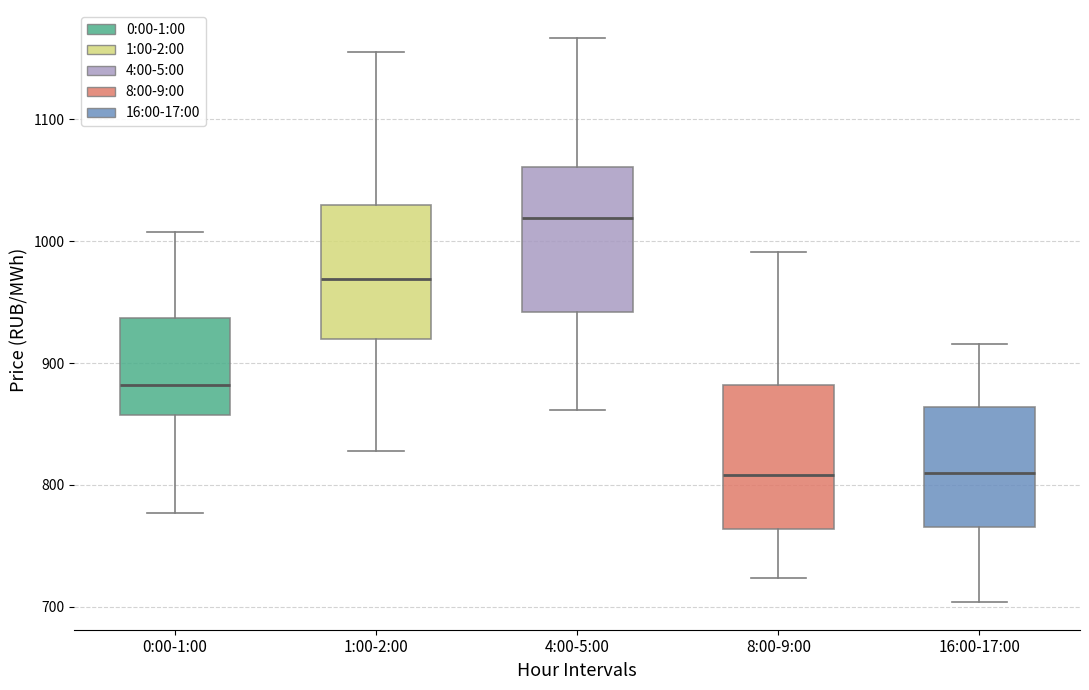

Where does the lower whisker of the box for 1:00-2:00 end on the y-axis? The values are not printed on the chart, so give them approximately, as read against the axis.

830